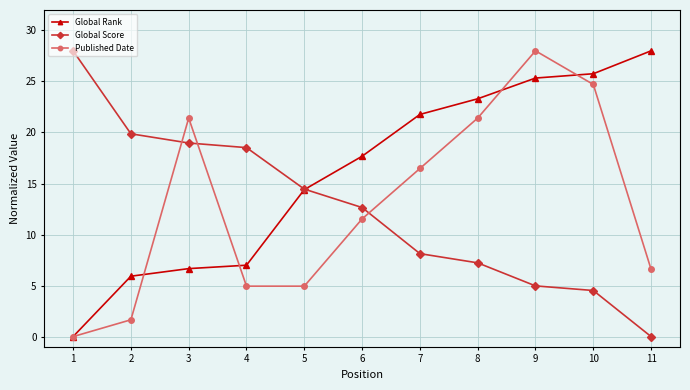

Reading right to left, extract all data points from this chart.

Global Rank: 28.0	25.8	25.3	23.3	21.8	17.7	14.4	7.0	6.7	5.9	0.0
Global Score: 0.0	4.5	5.0	7.2	8.1	12.6	14.5	18.5	19.0	19.9	28.0
Published Date: 6.6	24.7	28.0	21.4	16.5	11.5	4.9	4.9	21.4	1.6	0.0